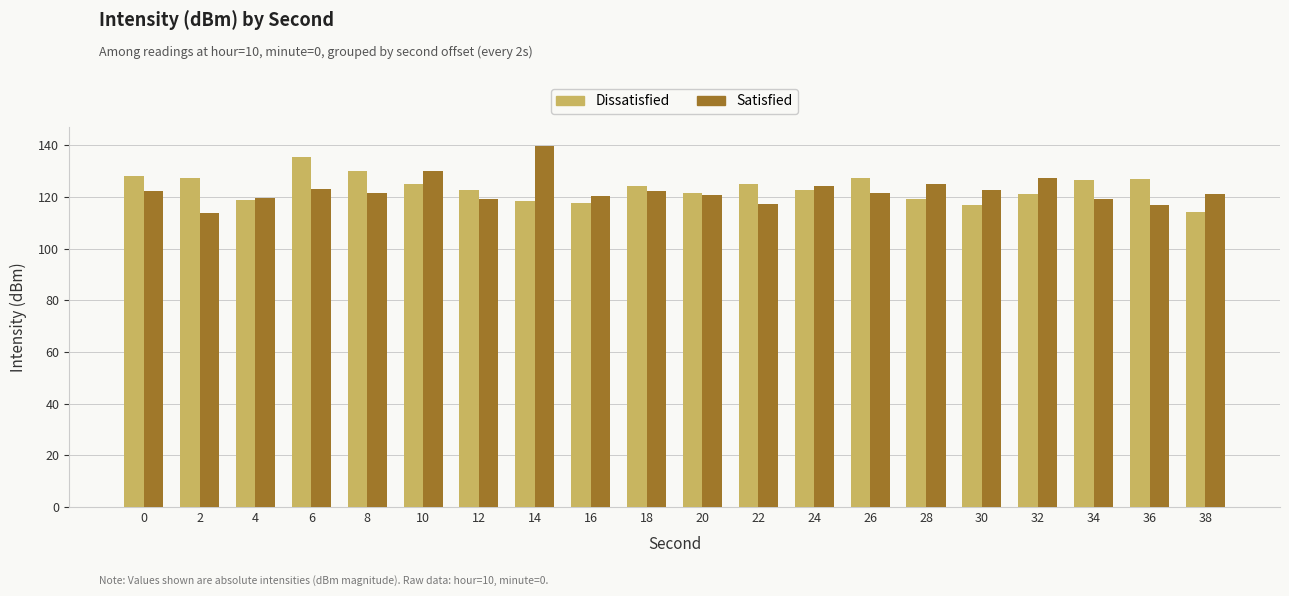

The value of Satisfied at 38 is 121.1. True or false?

True